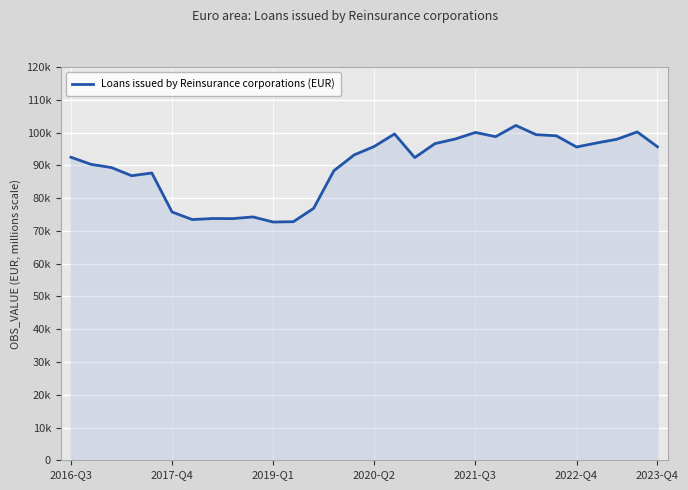

True or false: there are more than 1 points higher than both neighbors.

True